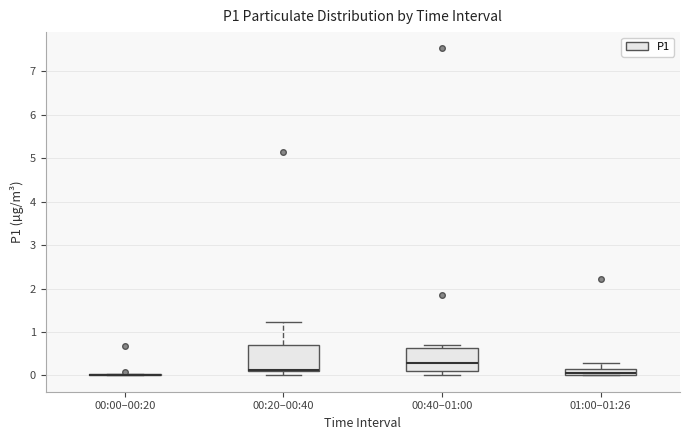

Where does the upper whisker of the box for 00:20–00:40 end on the y-axis? The values are not printed on the chart, so give them approximately, as read against the axis.

1.2